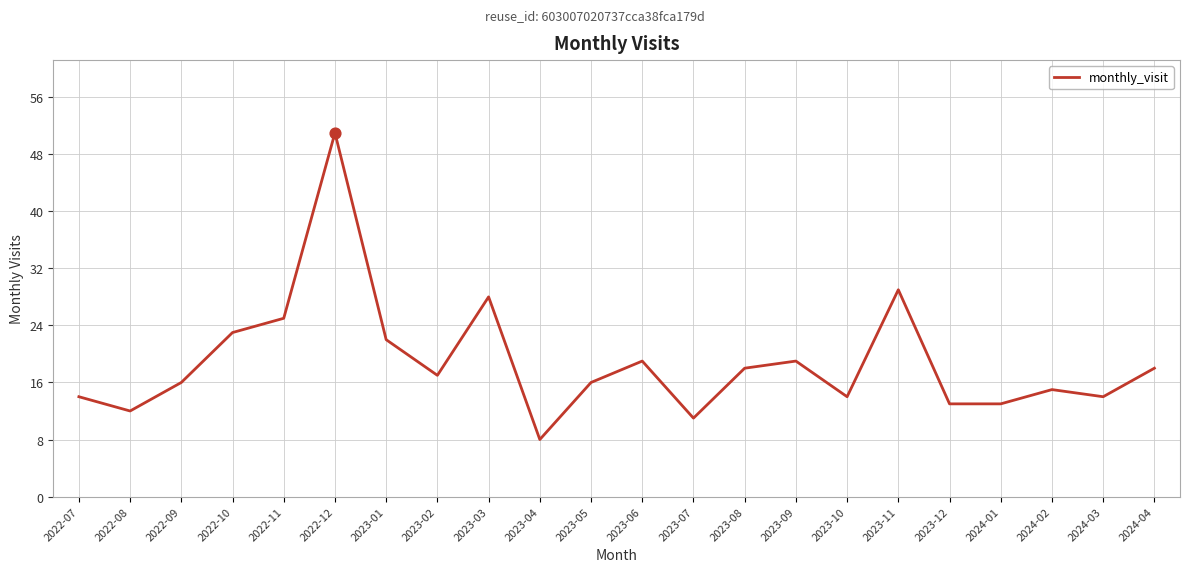

What is the ratio of the value at 2022-07 to the value at 2023-10?

1.0